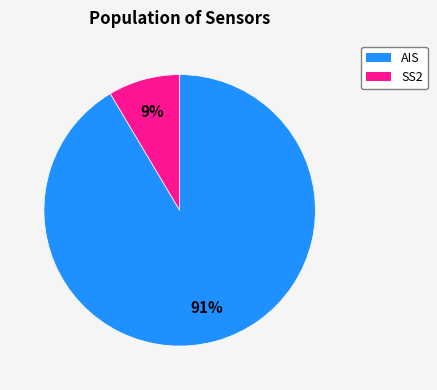

Is there a majority slice in this chart?

Yes